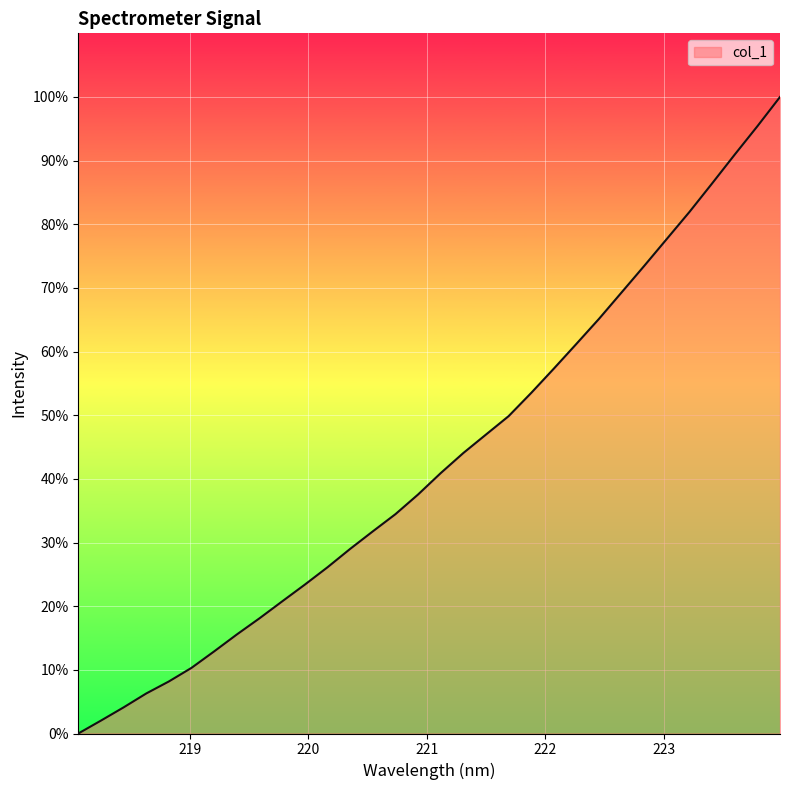

What is the greatest value displayed?

100.0